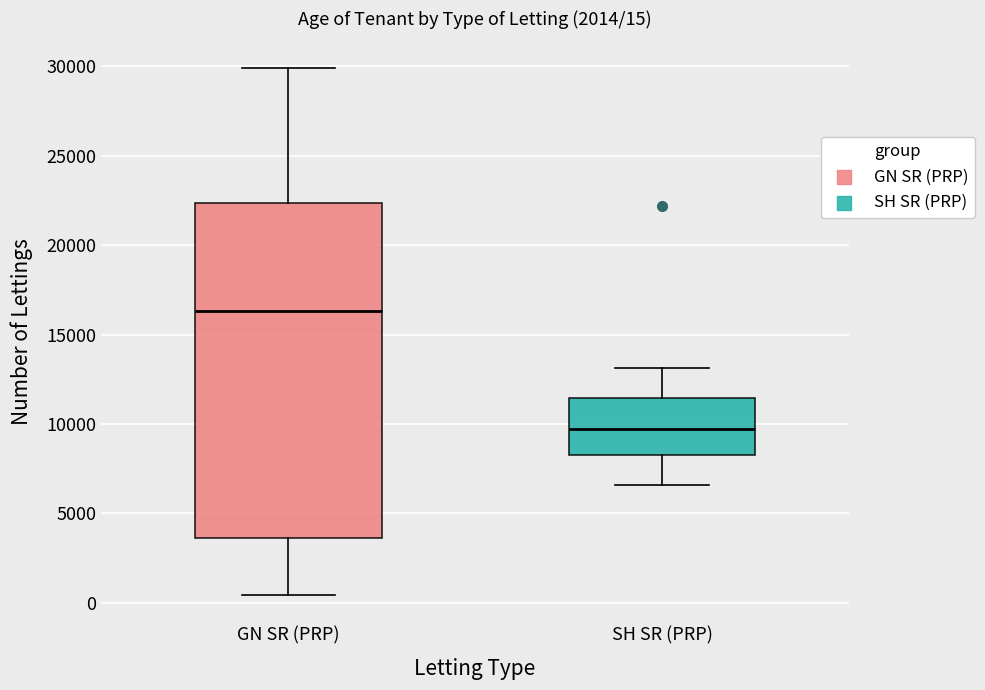

Which box's median line is the highest?

GN SR (PRP)